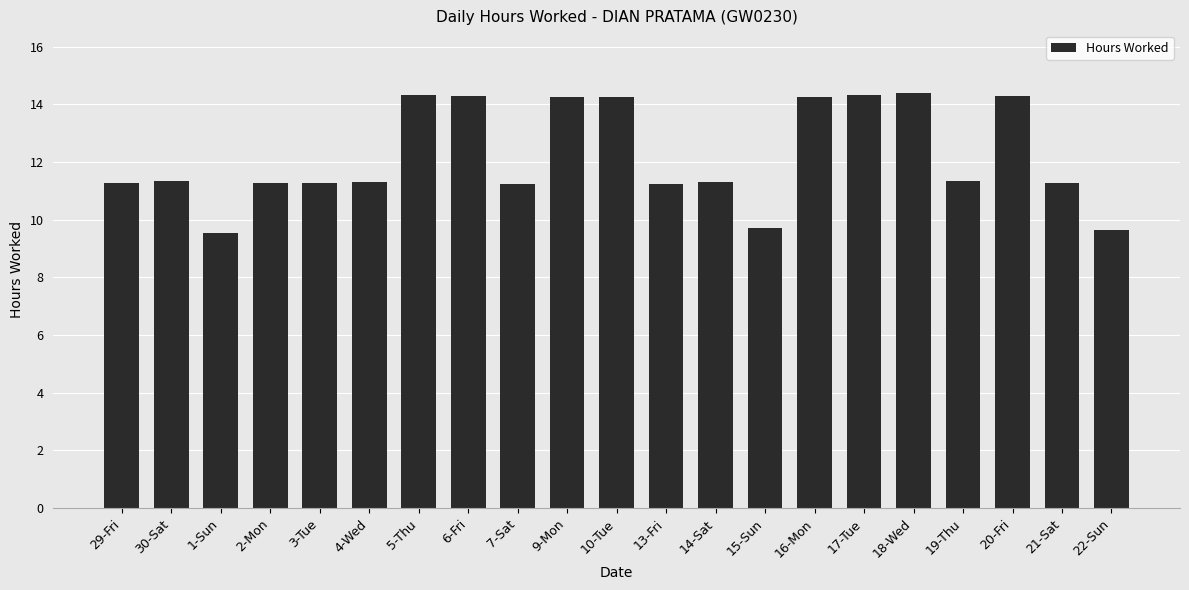

What is the label of the 1st bar from the left?

29-Fri